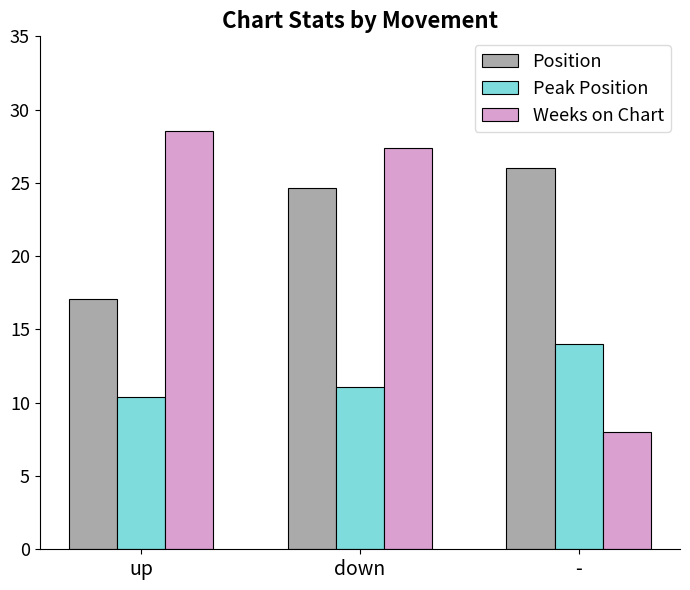

What is the sum of all Weeks on Chart values?

63.9